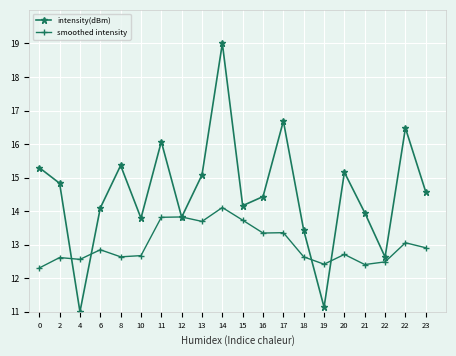

True or false: intensity(dBm) and smoothed intensity intersect in this chart.

True